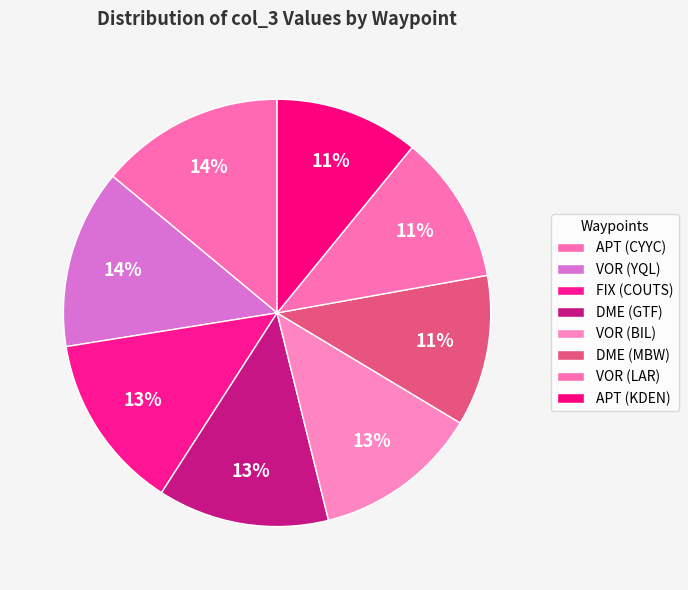

Does any single category account for the majority?

No